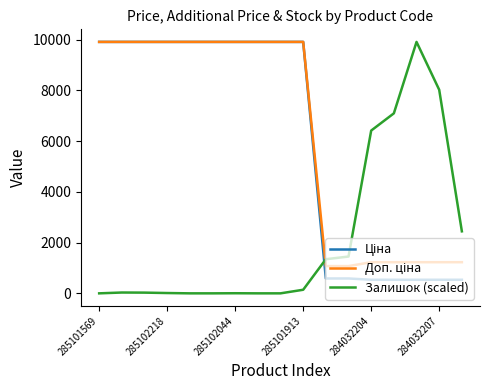

Which series has the widest spread of values?

Залишок (scaled)